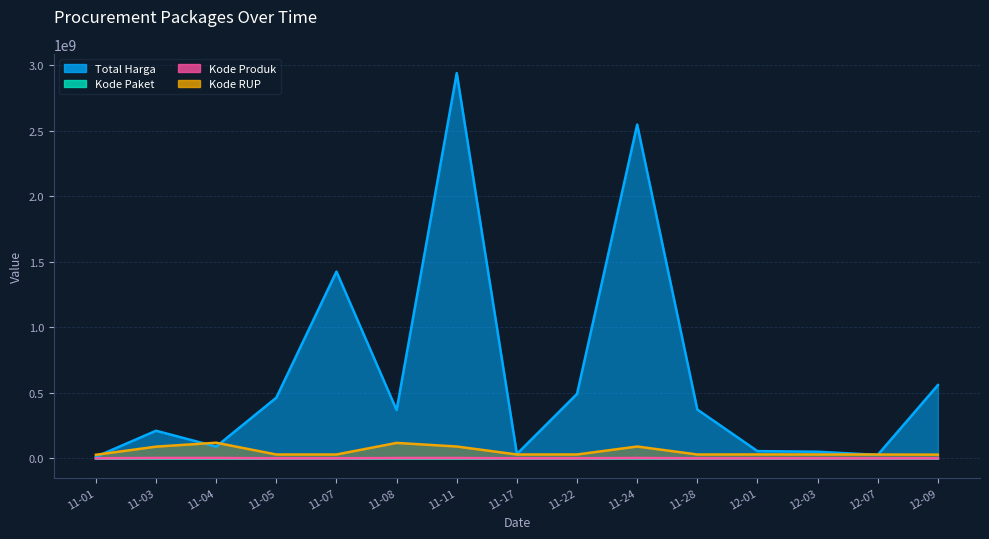

Which category has the highest value in the Kode Produk series?

11-04